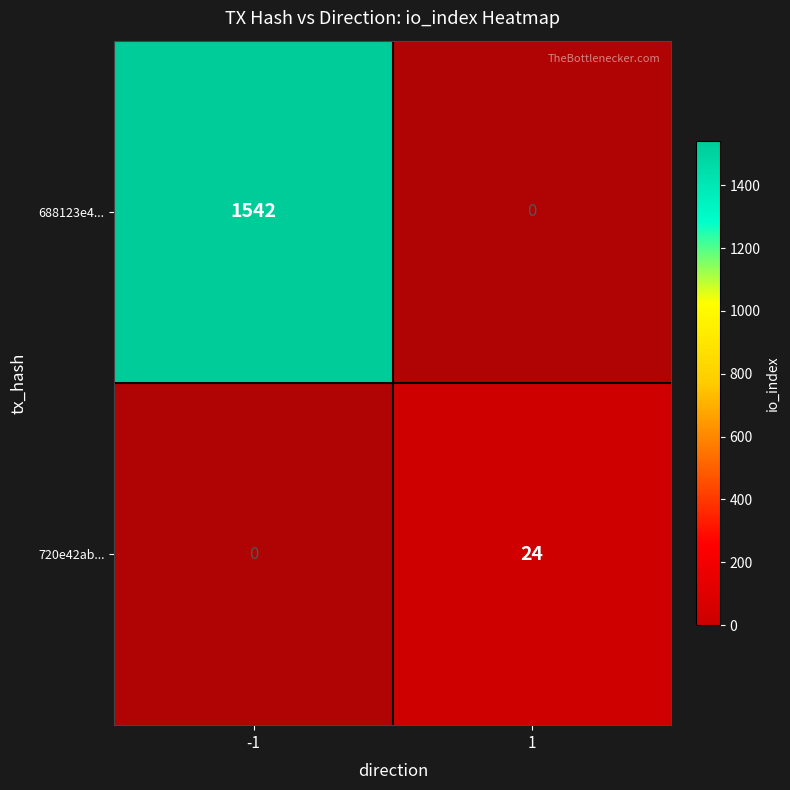

What is the difference between the 688123e4... values at 1 and -1?

1542